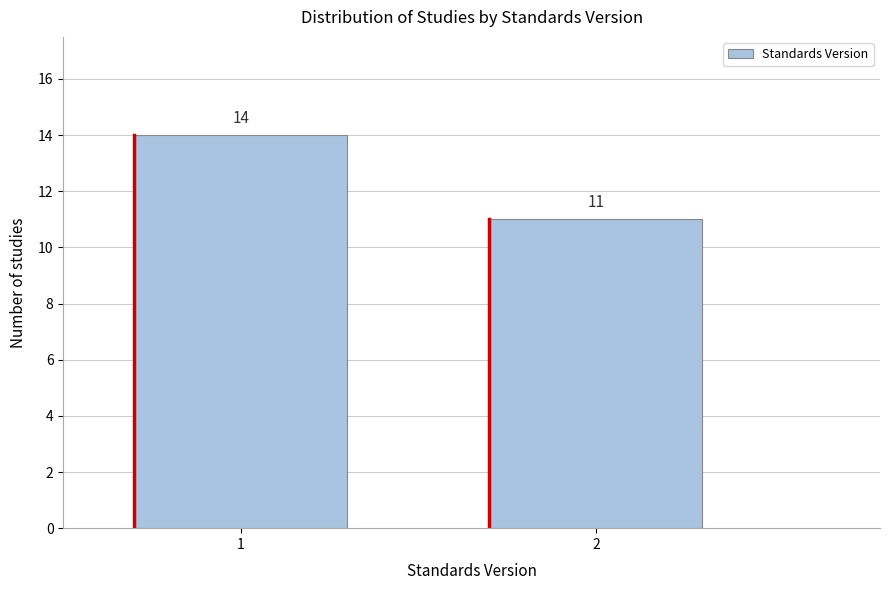

Reading left to right, what are all the values shown in this chart?

1=14	2=11